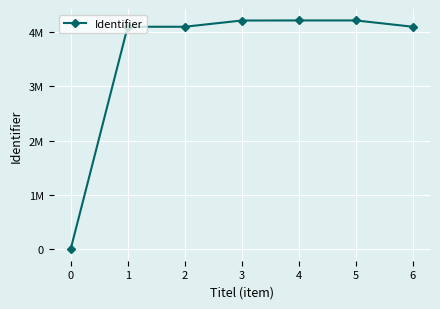

List the labels in order of value, largest first.

5, 4, 3, 6, 2, 1, 0